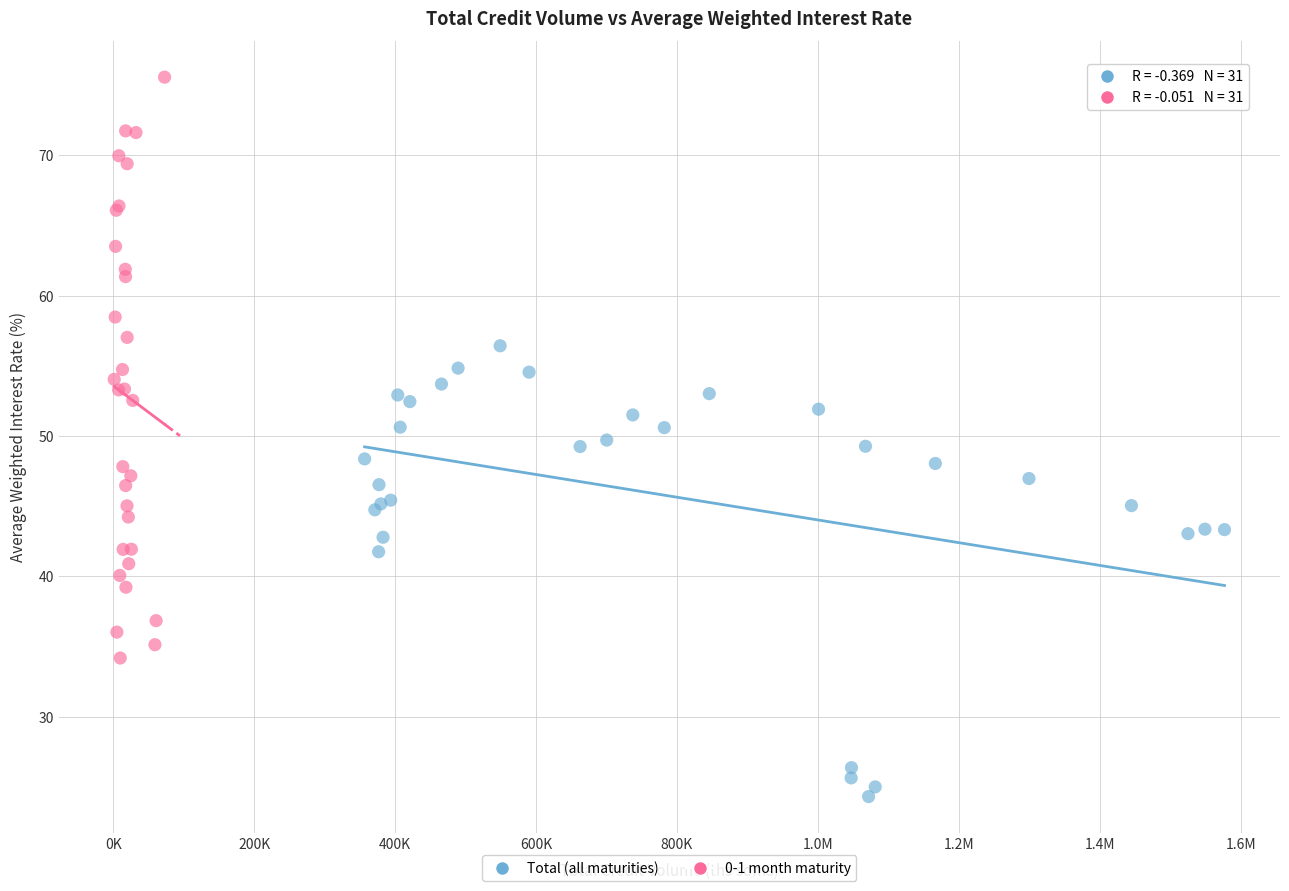

Which series reaches the maximum Y coordinate?

0-1 month maturity